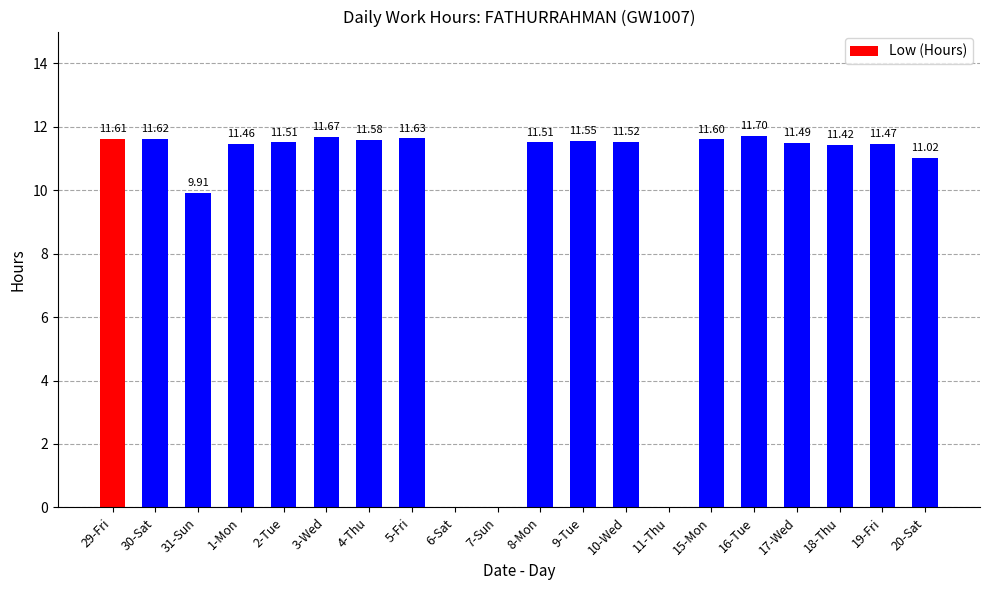

Does the chart contain stacked bars?

No